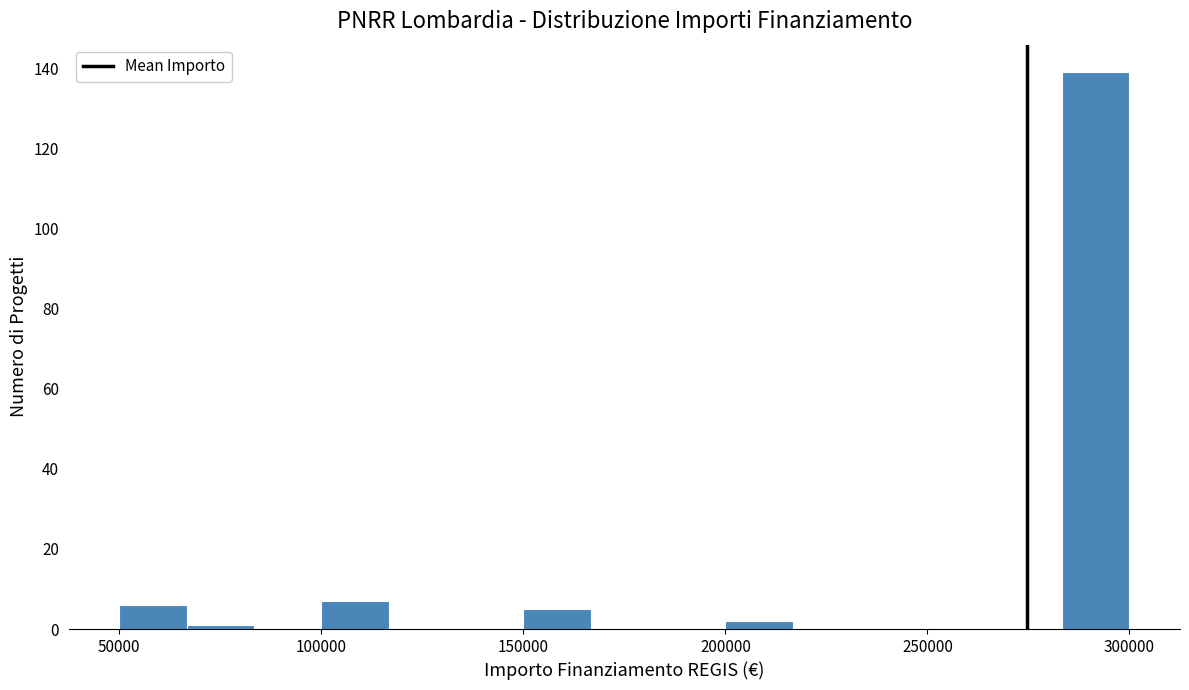

Around what value on the x-axis is the tallest bar? Give the approximate position of its centre, as read against the axis.

290000